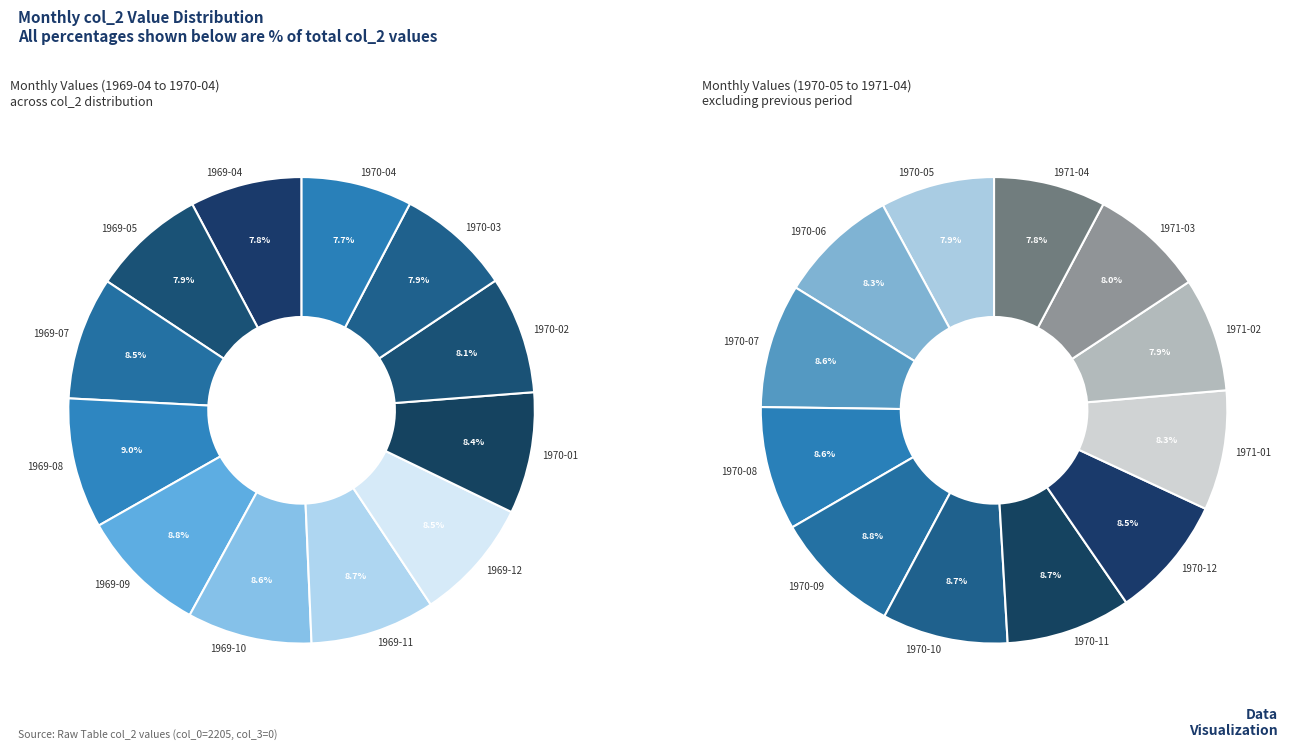

Rank the categories by value from lowest to highest.

1970-04, 1969-04, 1969-05, 1970-03, 1970-02, 1970-01, 1969-12, 1969-07, 1969-10, 1969-11, 1969-09, 1969-08